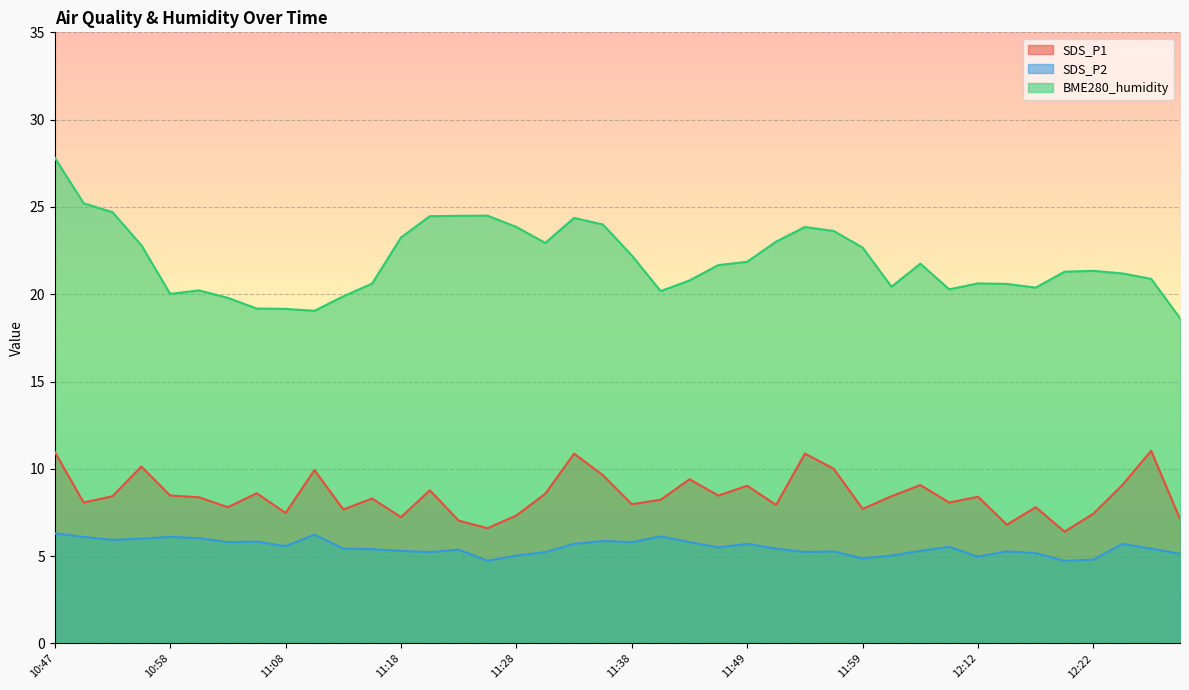

What are all the series names shown in the legend?

SDS_P1, SDS_P2, BME280_humidity